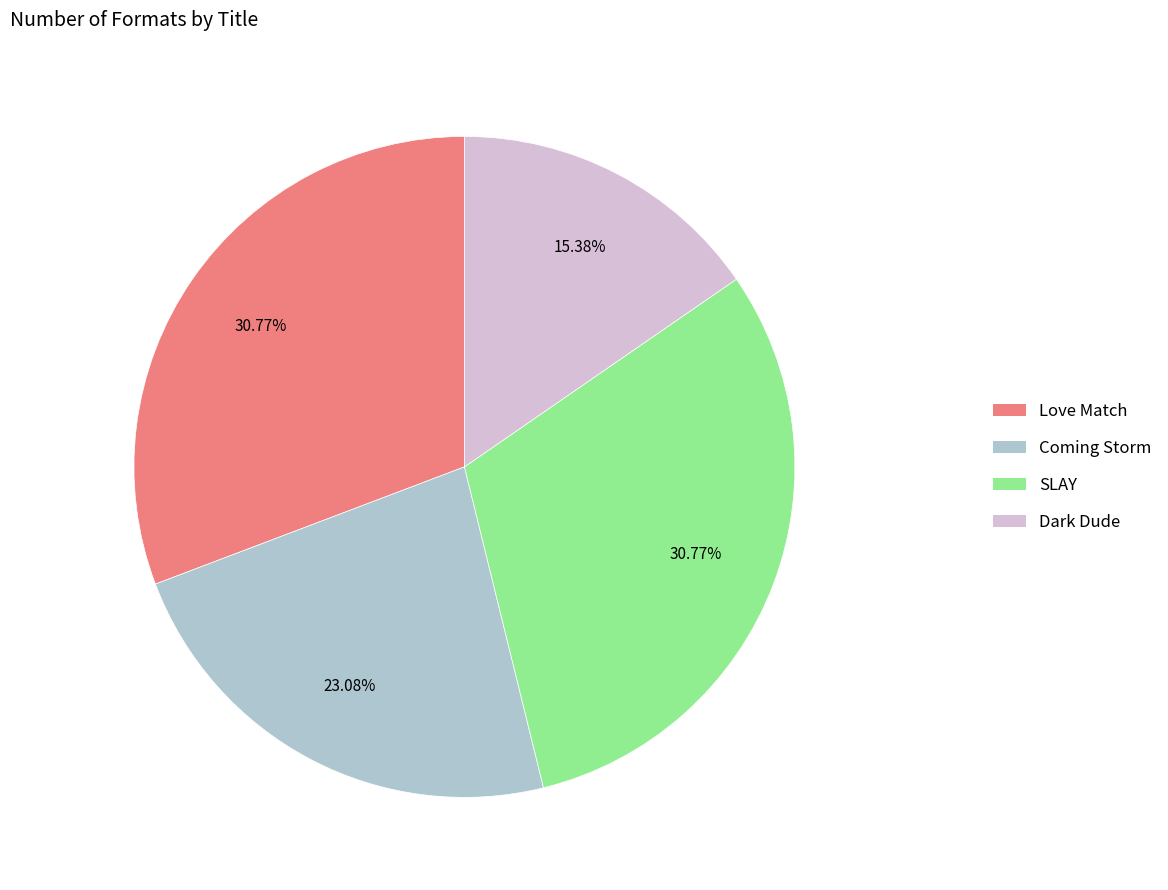

Combined, do Love Match and Coming Storm account for over 50%?

Yes